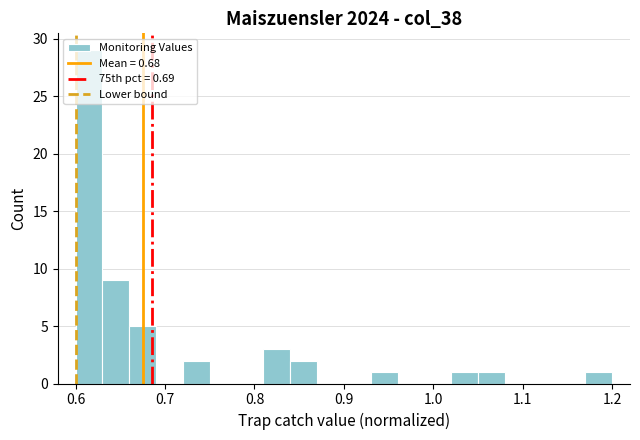

Read against the x-axis, roughly where is the centre of the tallest bar?

0.62